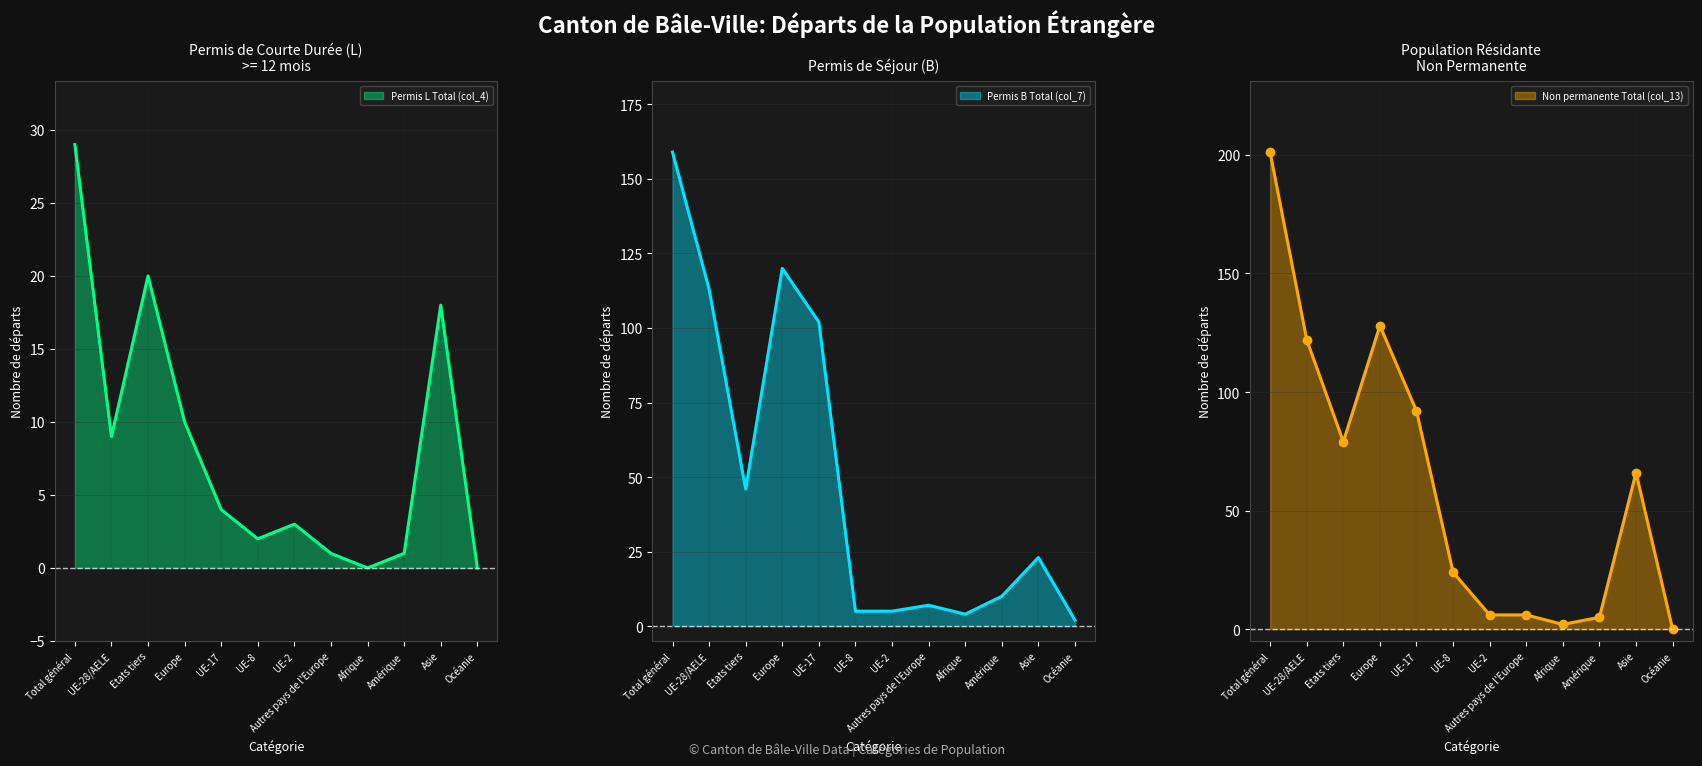

What is the difference between the highest and lowest values at Etats tiers?

59